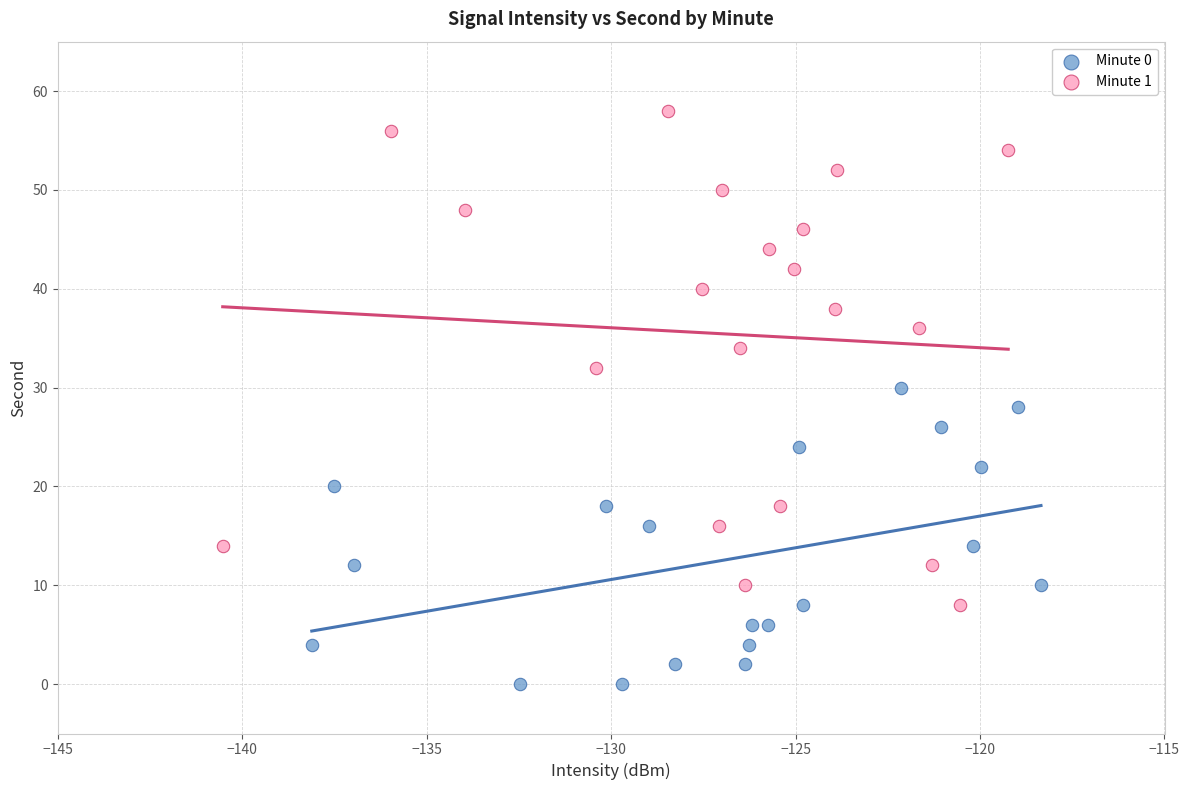

Which series reaches the maximum Y coordinate?

Minute 1